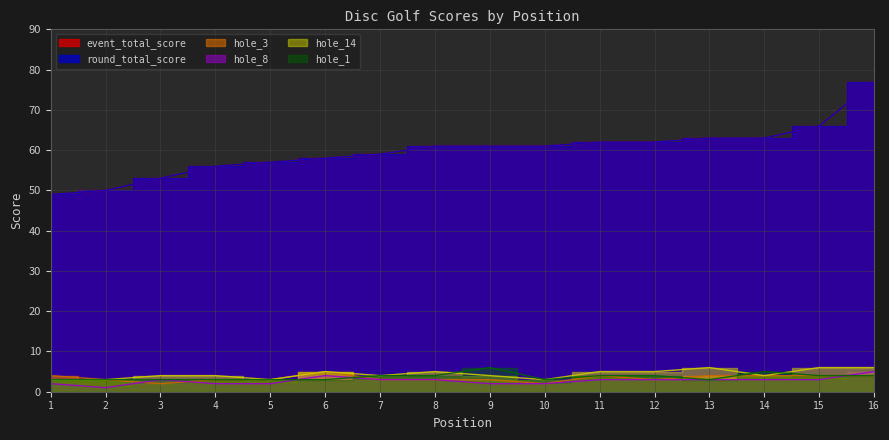

How many interior local peaks does the hole_14 series have?

3